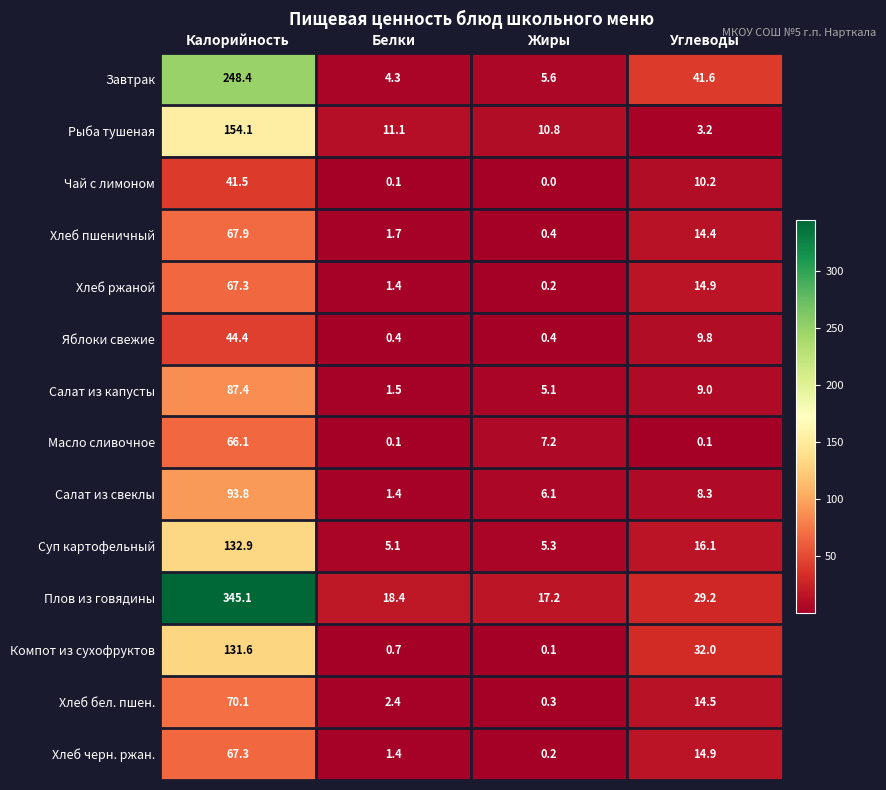

The value of Хлеб черн. ржан. at Жиры is 0.2. True or false?

True